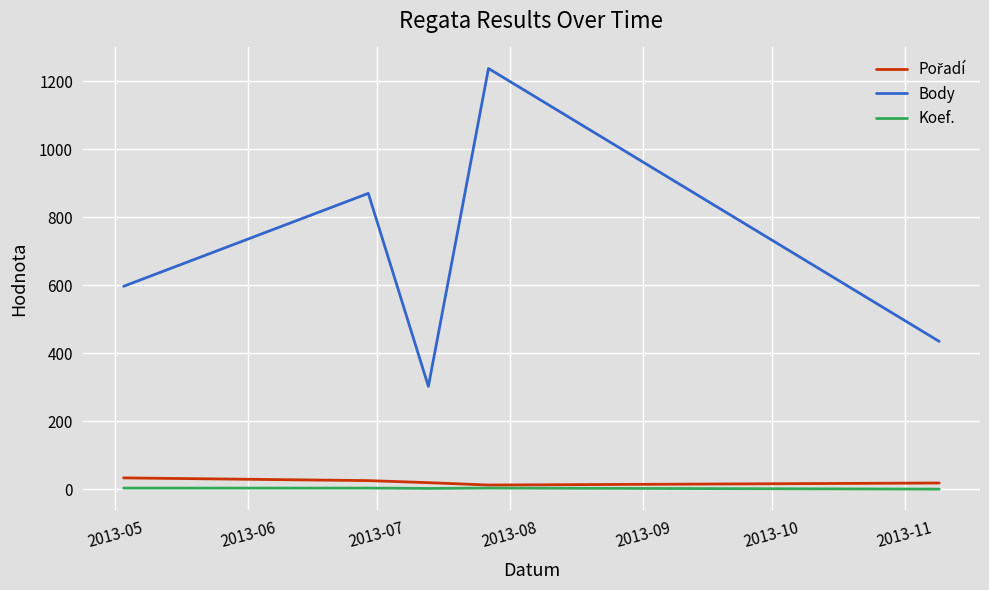

What is the highest value of the Body series?

1237